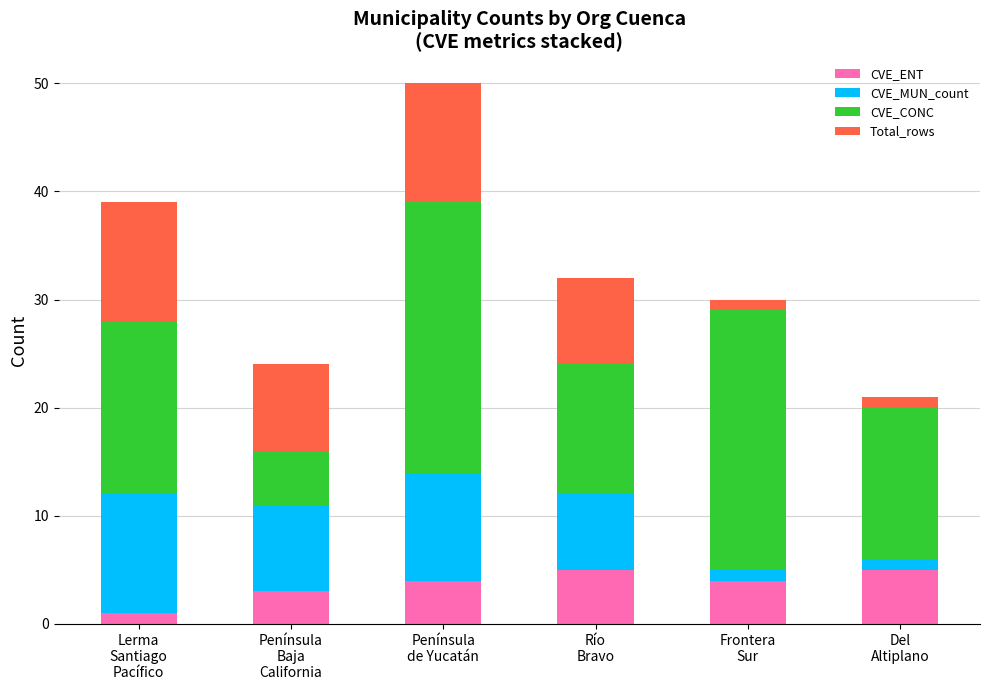

Reading right to left, transcribe the values for CVE_ENT.

5	4	5	4	3	1